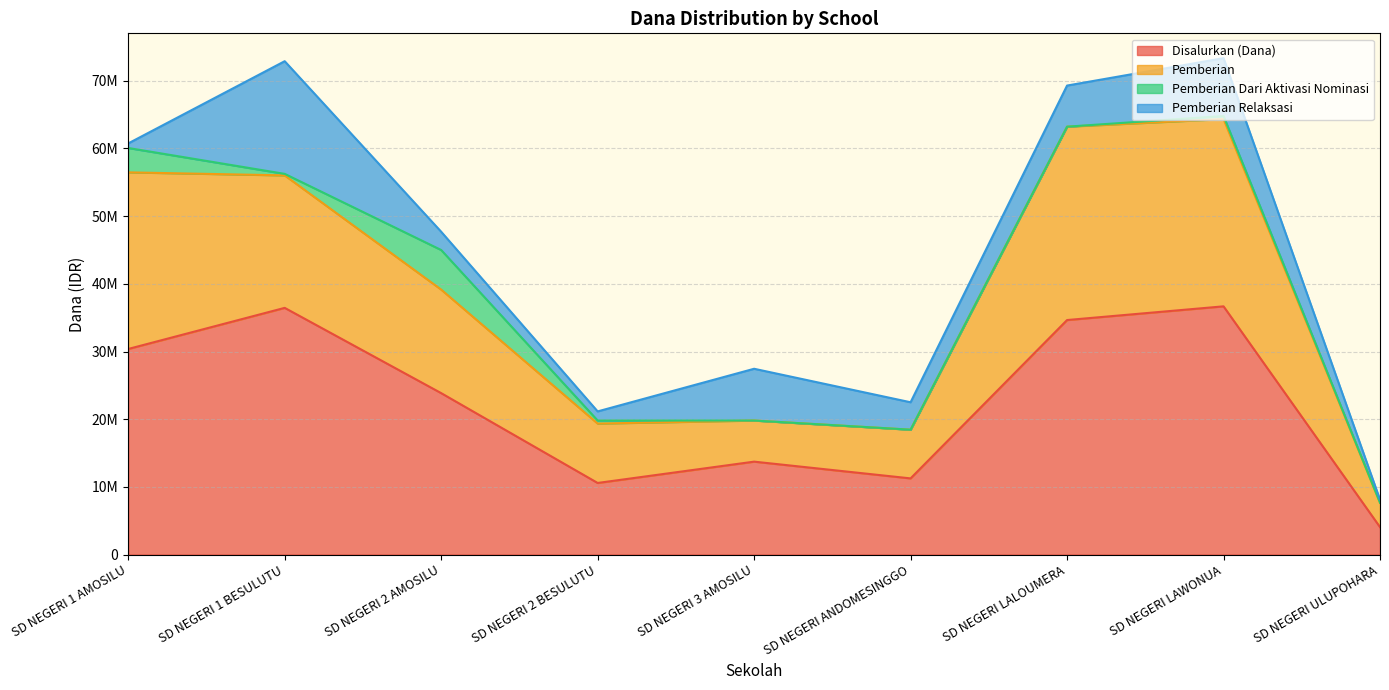

List the labels in order of Pemberian Dari Aktivasi Nominasi value, smallest first.

SD NEGERI 3 AMOSILU, SD NEGERI ANDOMESINGGO, SD NEGERI LALOUMERA, SD NEGERI ULUPOHARA, SD NEGERI 1 BESULUTU, SD NEGERI 2 BESULUTU, SD NEGERI LAWONUA, SD NEGERI 1 AMOSILU, SD NEGERI 2 AMOSILU